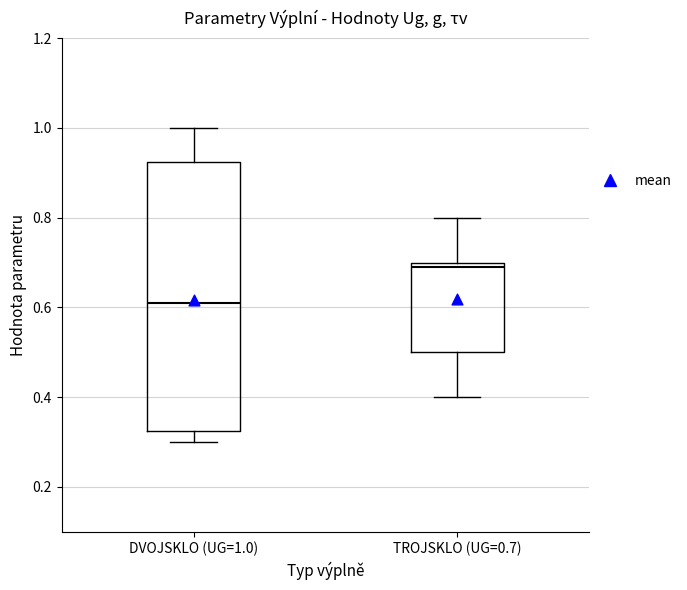

Which box is the tallest, from its lower edge to its upper edge?

DVOJSKLO (UG=1.0)